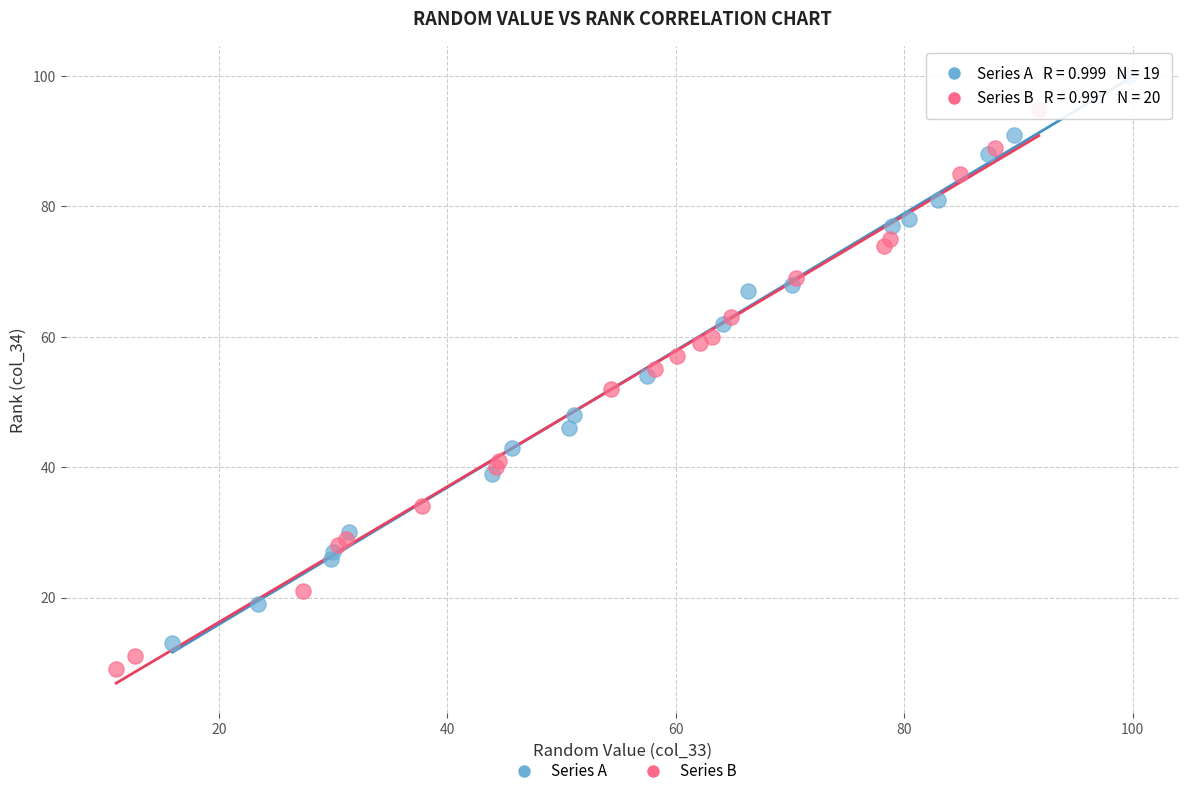

Which series reaches the minimum Y coordinate?

Series B